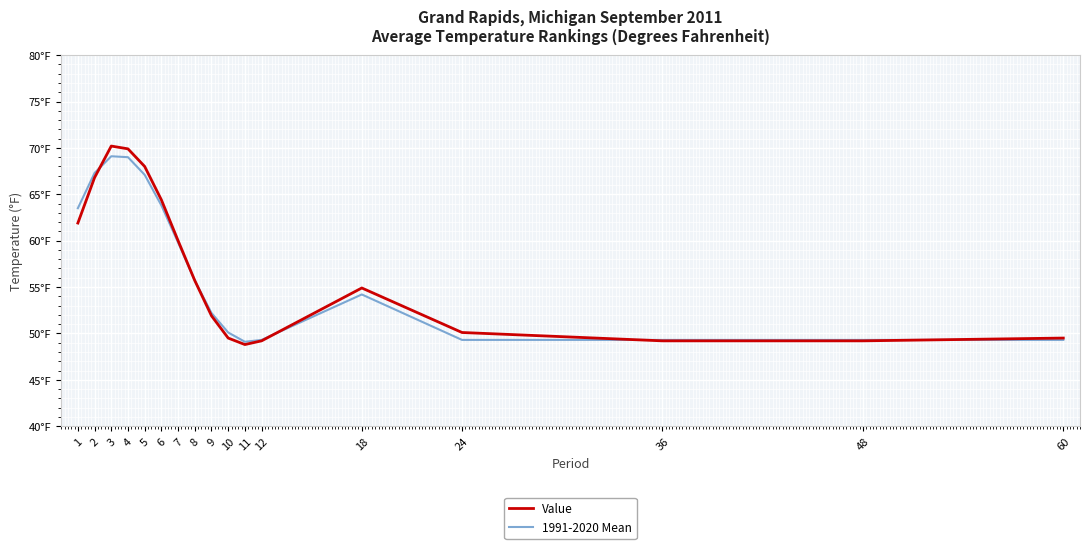

Where does the Value series first go above 54?

1